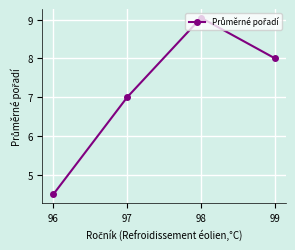

At which category does the data reach its first local peak?

98